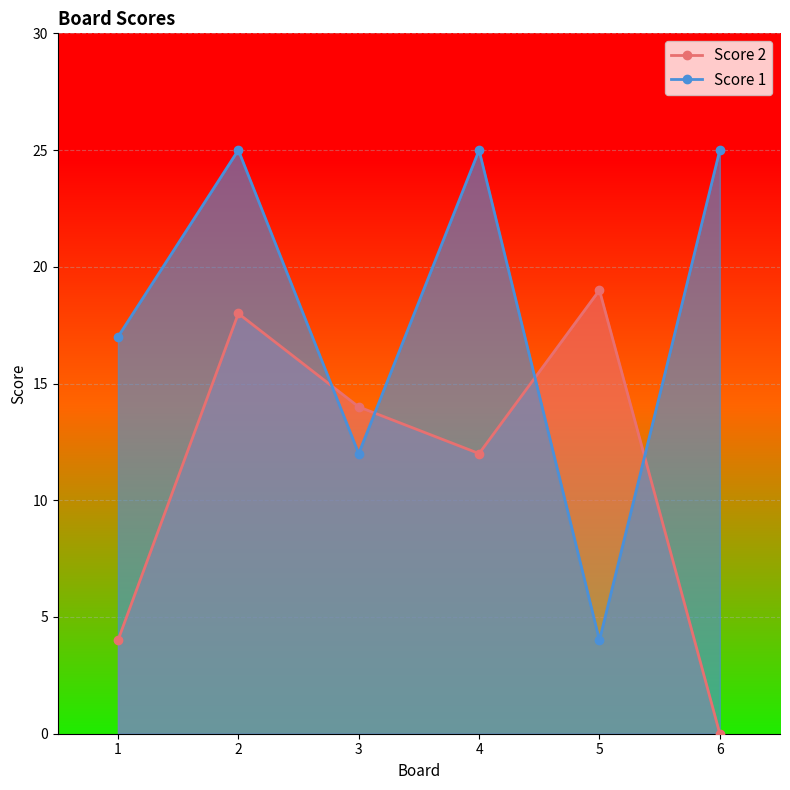

After their last crossing, which series has the higher values: Score 2 or Score 1?

Score 1